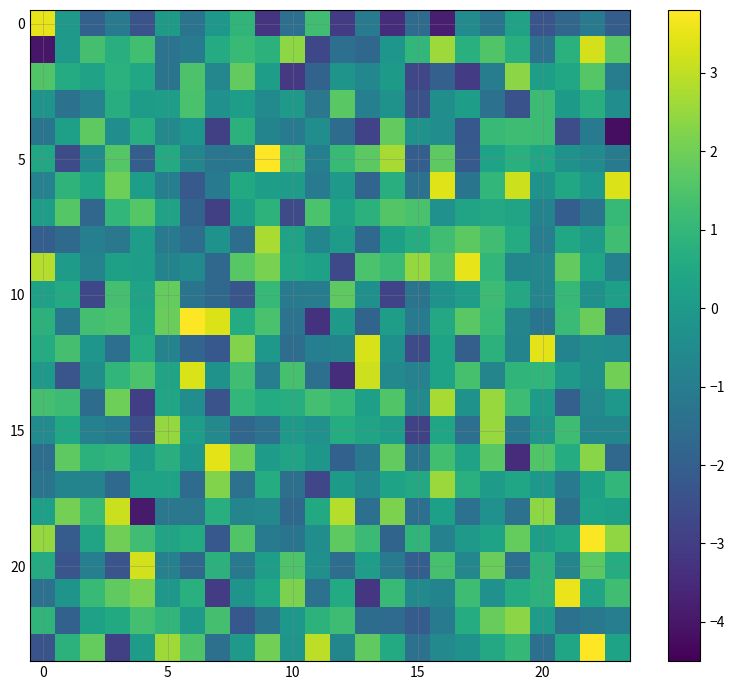

How many categories are shown in the chart?

24